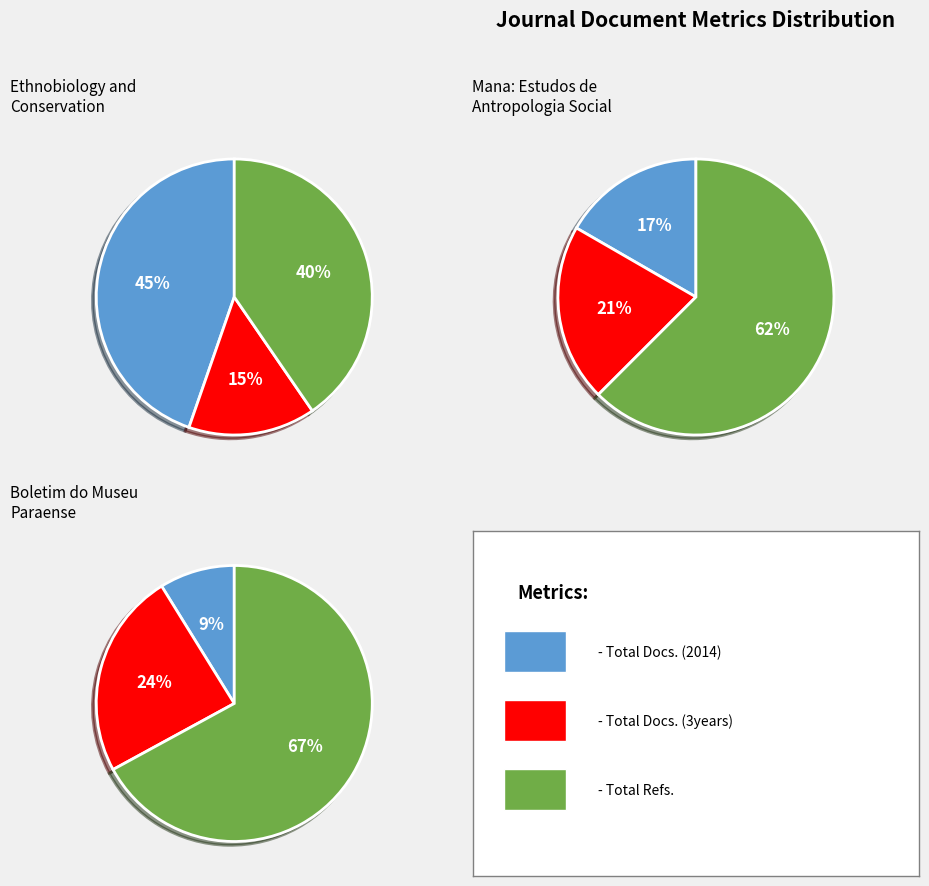

How much of the chart is everything except Total Refs.?

59.6%